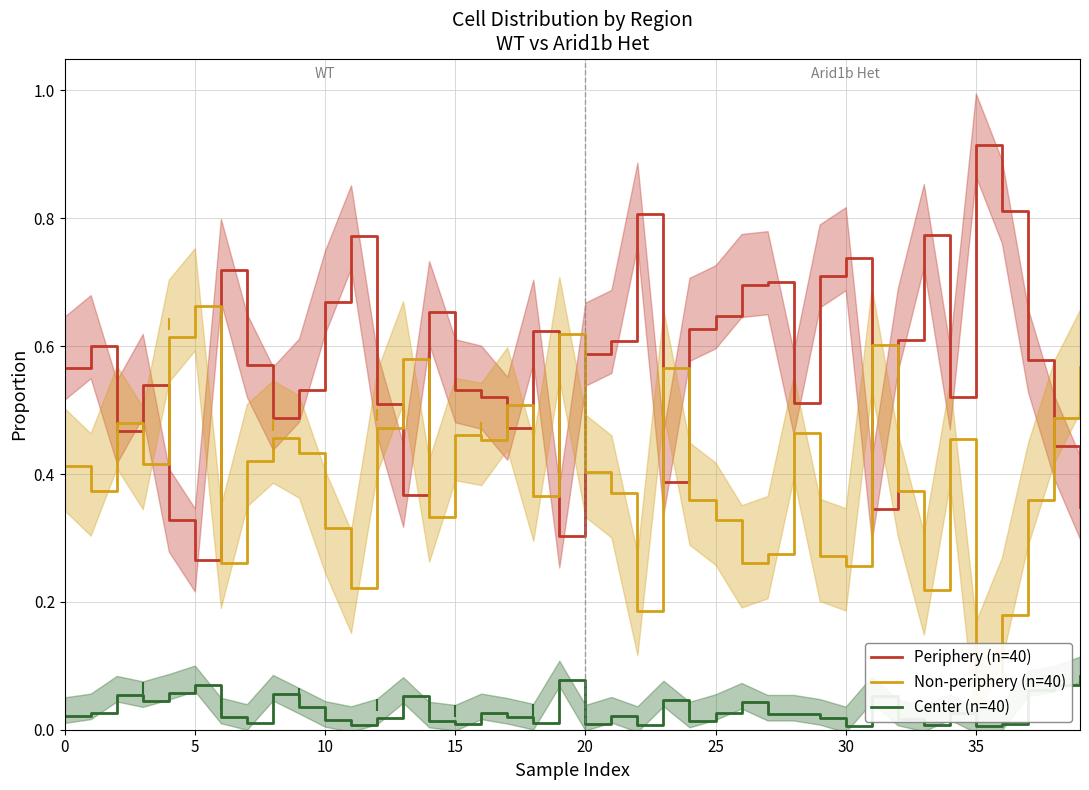

Does the chart display data point markers on the line(s)?

No